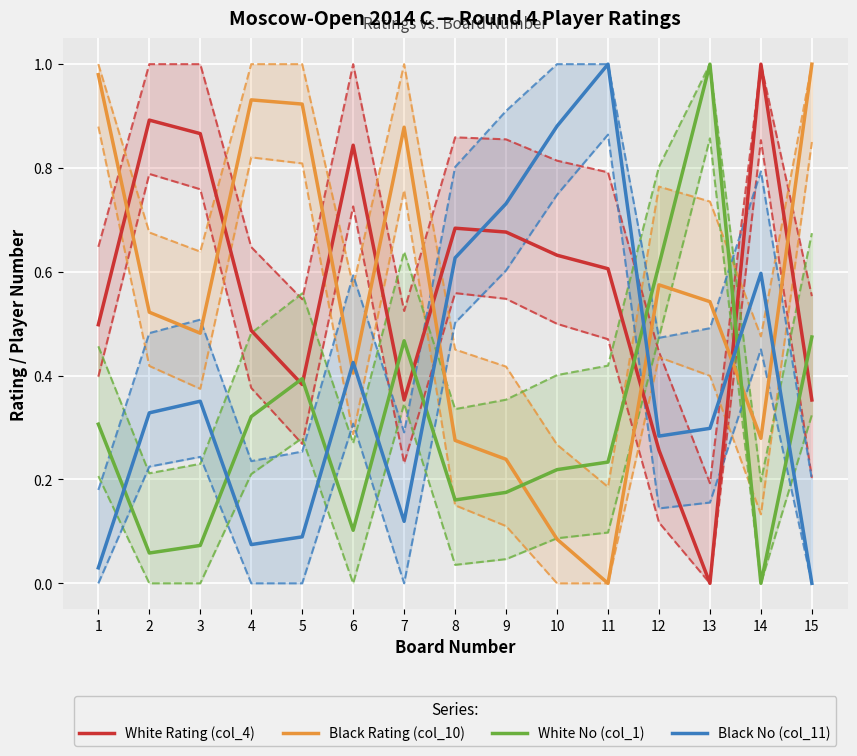

Which series has the widest spread of values?

White Rating (col_4)